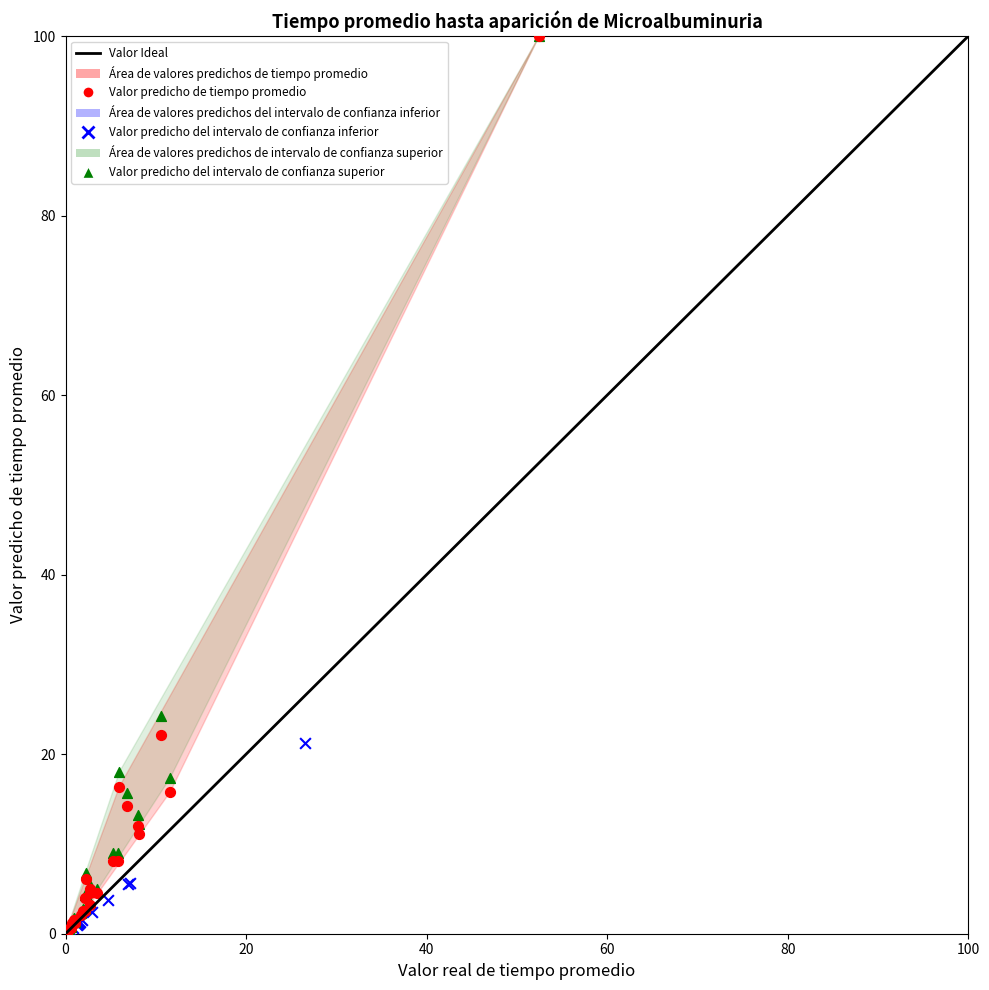

Which series has the largest Y range (max minus min)?

Valor predicho de tiempo promedio